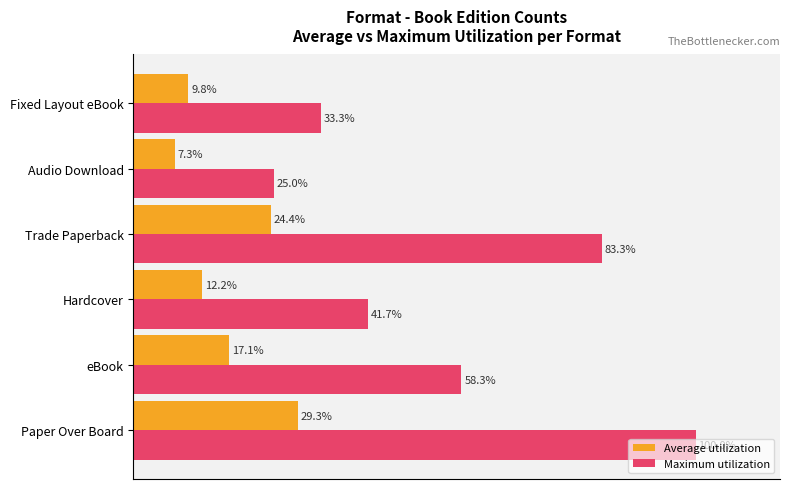

Which series changed the most between Audio Download and Fixed Layout eBook?

Maximum utilization